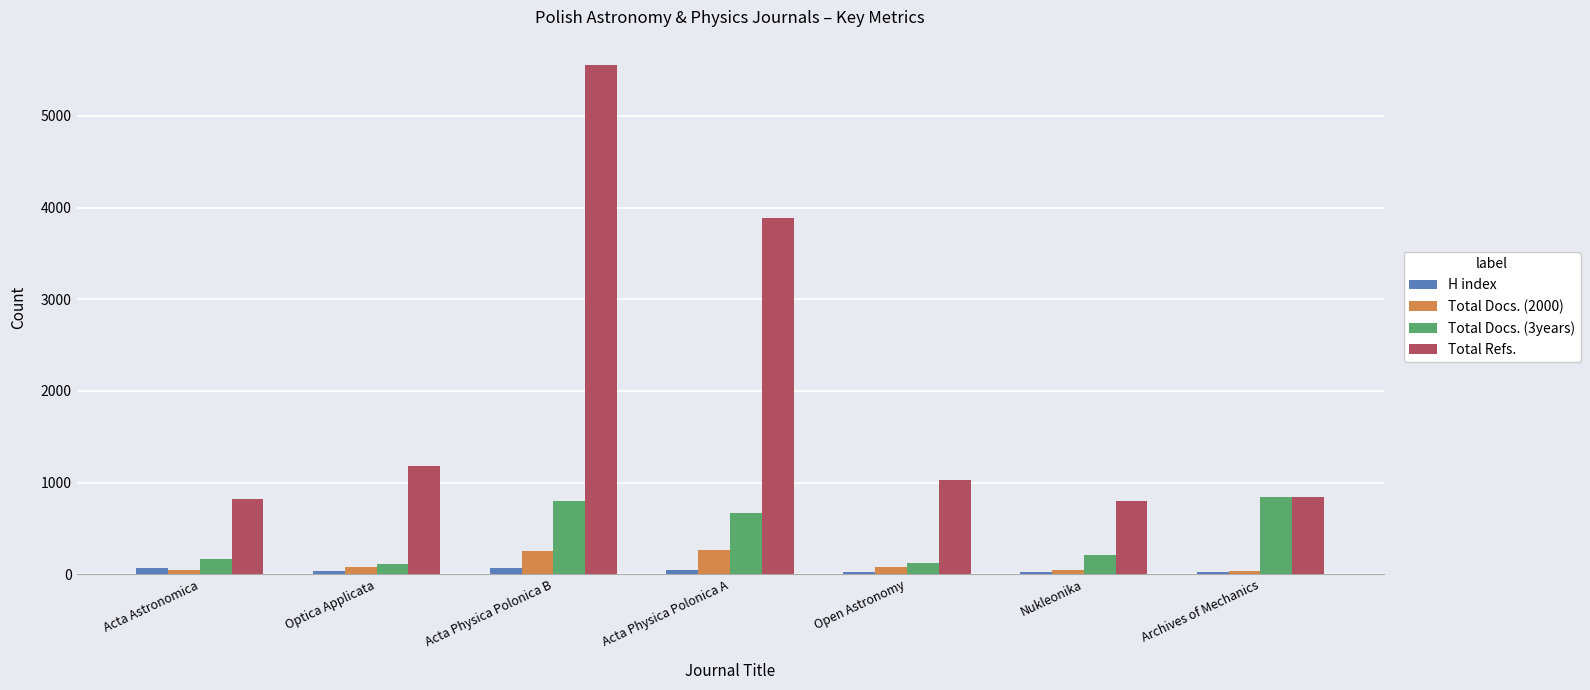

Which series has the widest spread of values?

Total Refs.